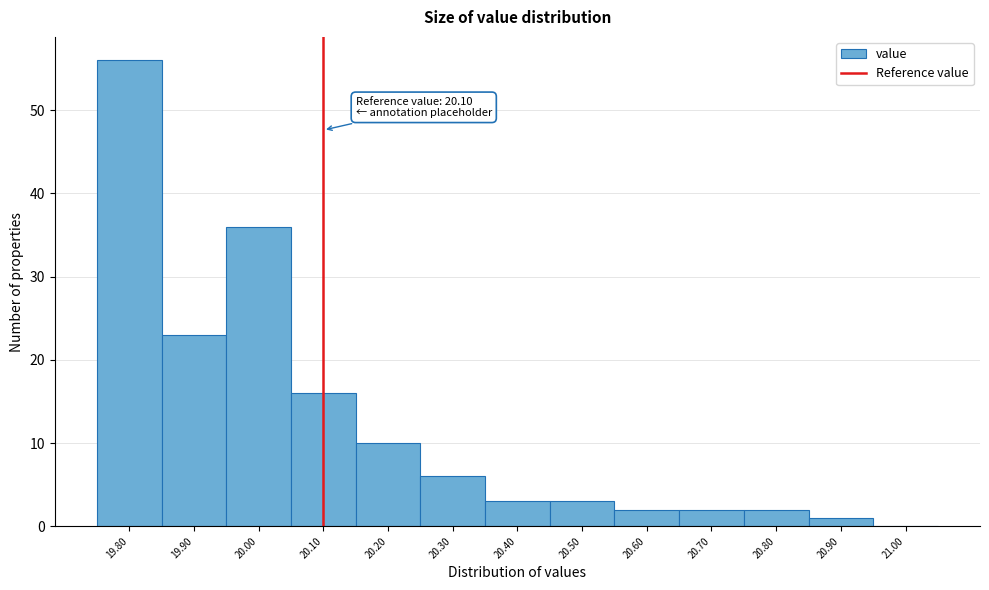

Which range on the x-axis has the tallest bar?

19.75 to 19.85